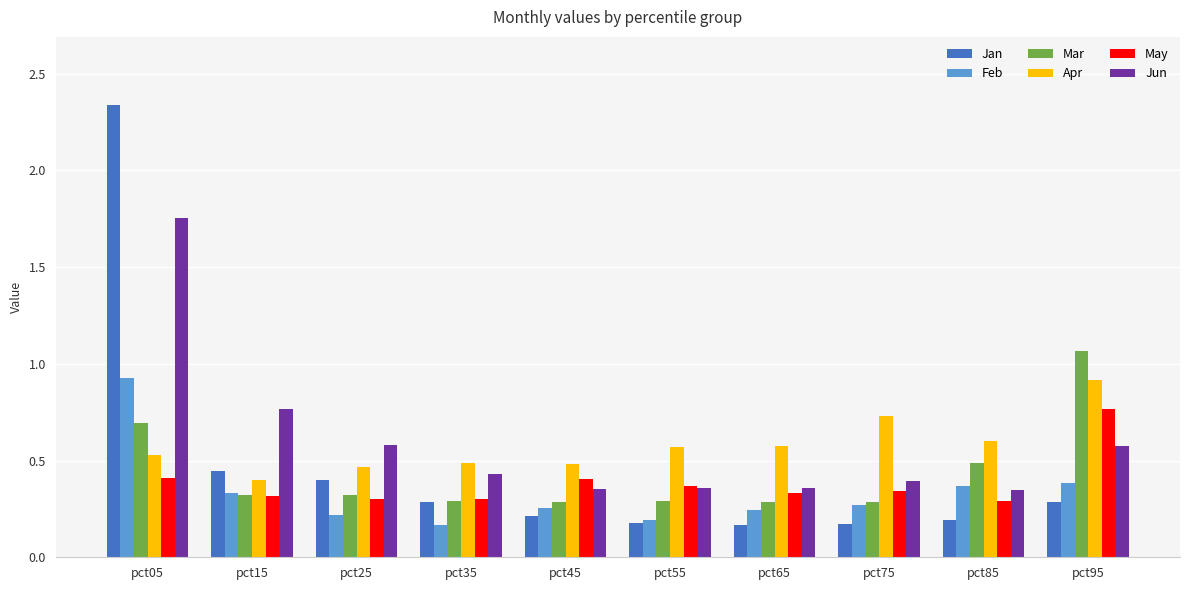

How many Apr values are between 0 and 1?

10